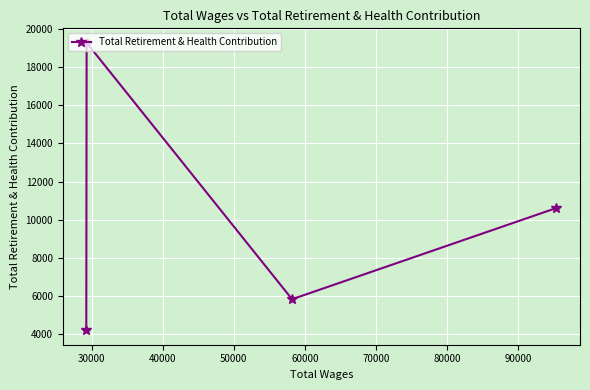

What is the value of the 3rd point from the left?

5833